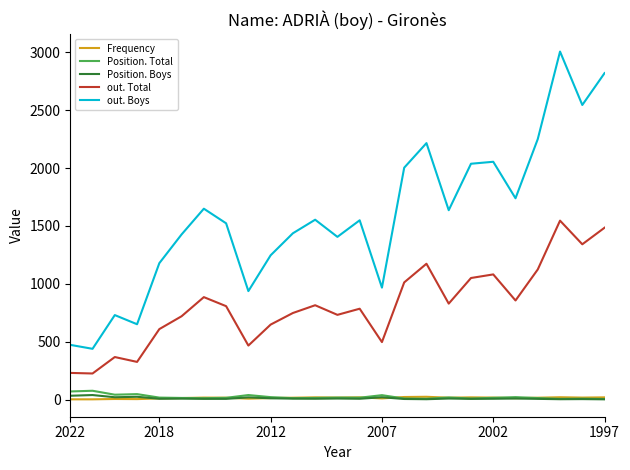

Which series has the widest spread of values?

out. Boys